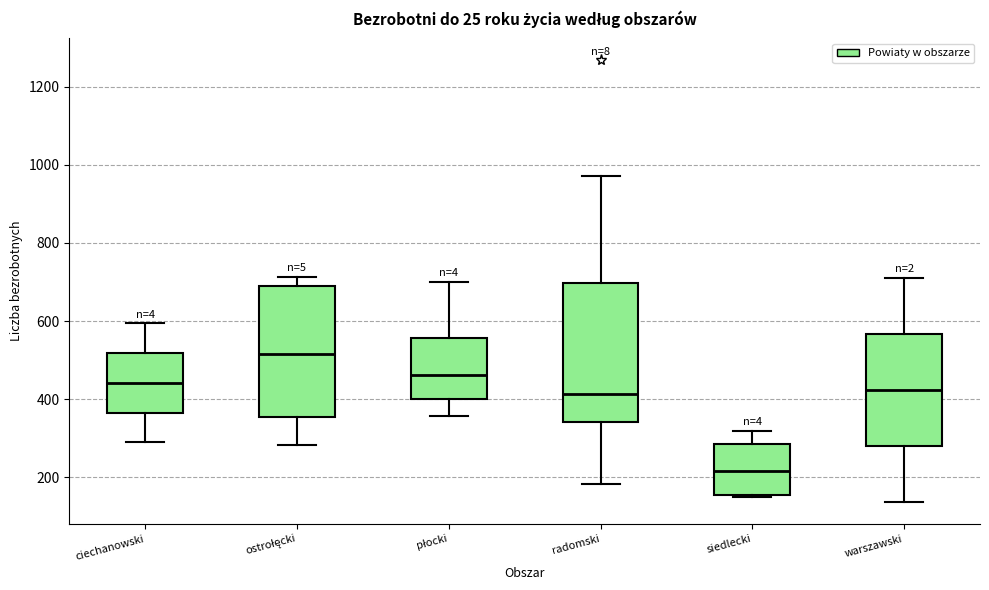

Where is the lower edge of the box for ciechanowski on the y-axis? The values are not printed on the chart, so give them approximately, as read against the axis.

360